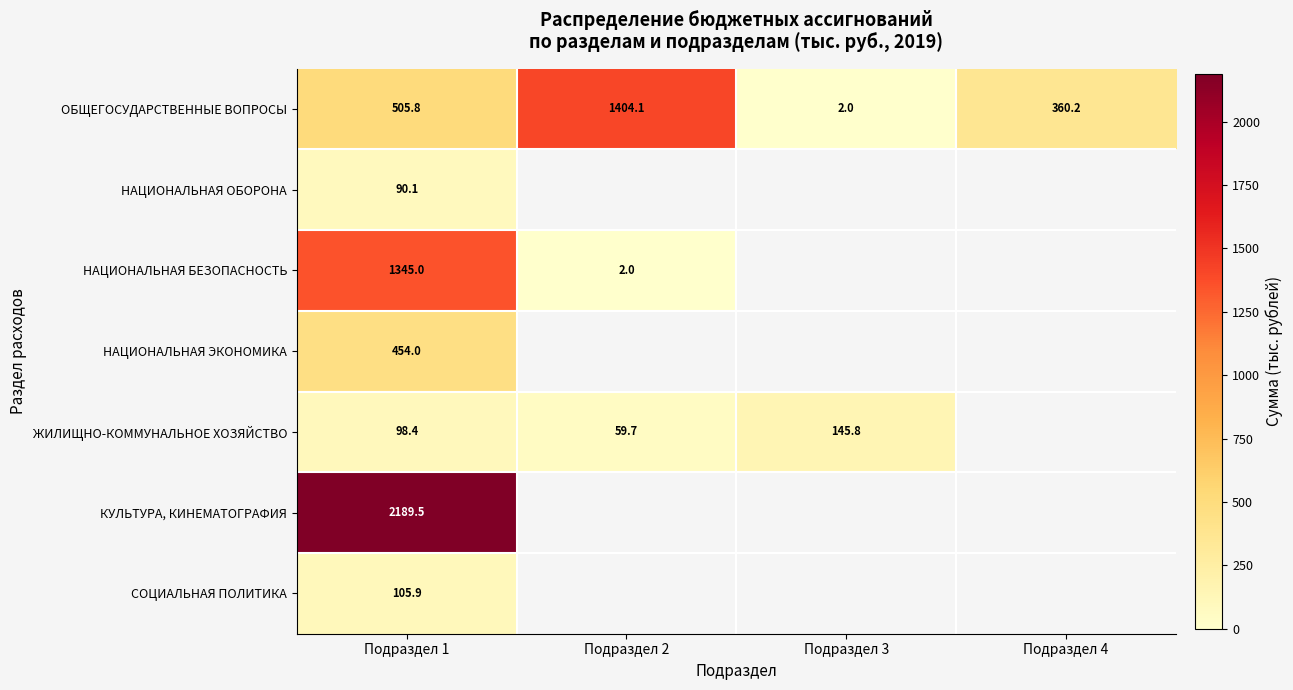

At how many categories does at least one series exceed 731?

2